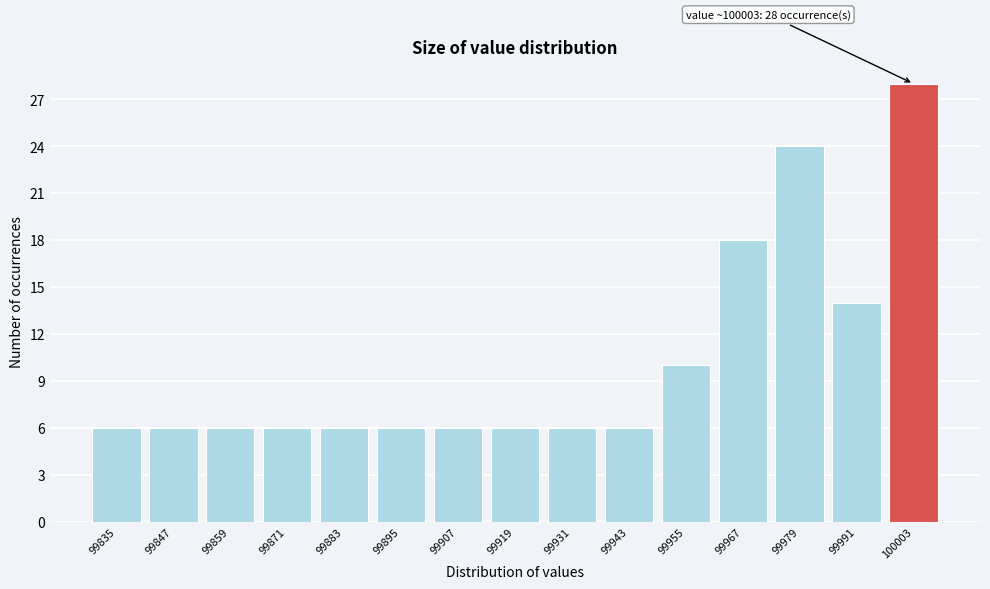

Reading right to left, list all the values displayed in this chart.

28	14	24	18	10	6	6	6	6	6	6	6	6	6	6